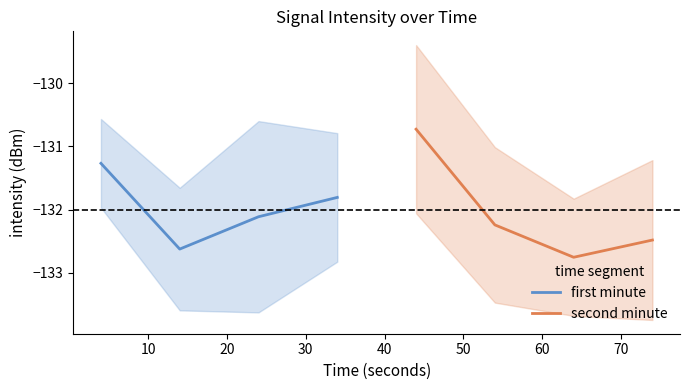

What is the greatest value displayed?

-130.7